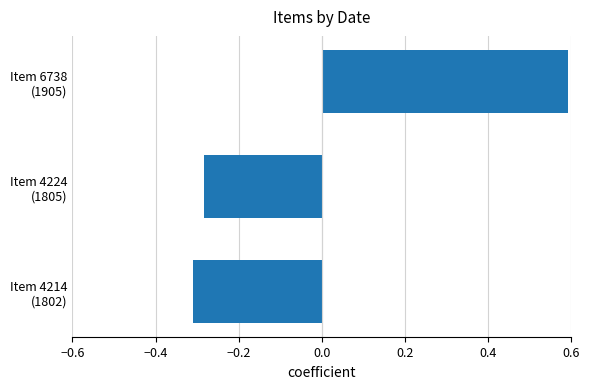

What is the difference between the maximum and minimum values?

0.9